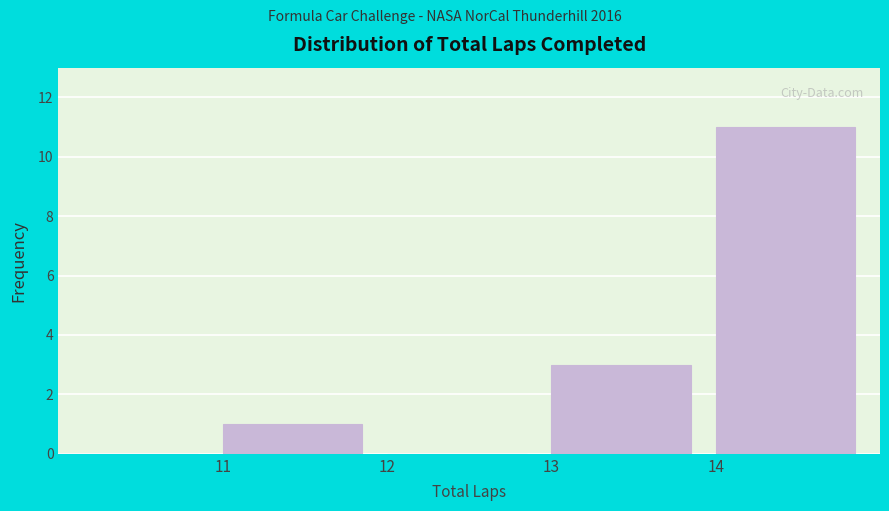

What is the height of the bar covering 11 to 12 on the x-axis? The values are not printed on the chart, so give them approximately, as read against the axis.

1